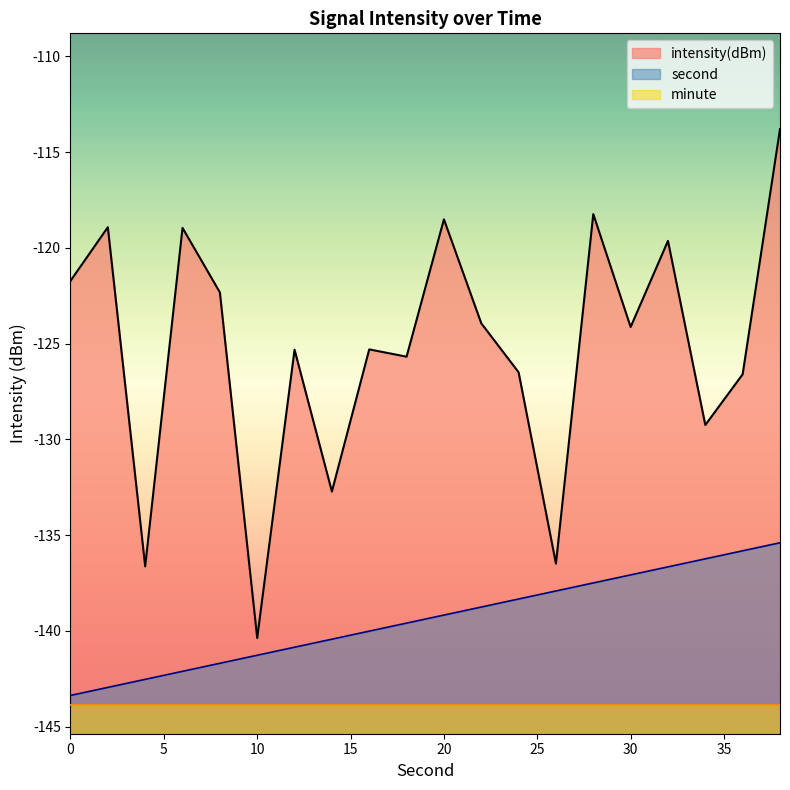

Which series changed the most between 28 and 34?

intensity(dBm)